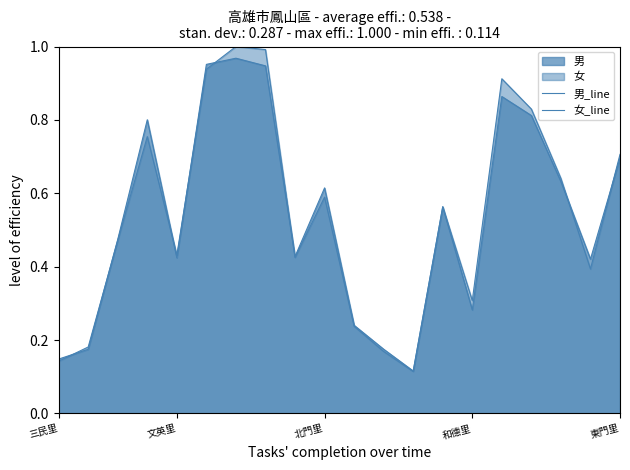

At which category is the sum across all series the highest?

6